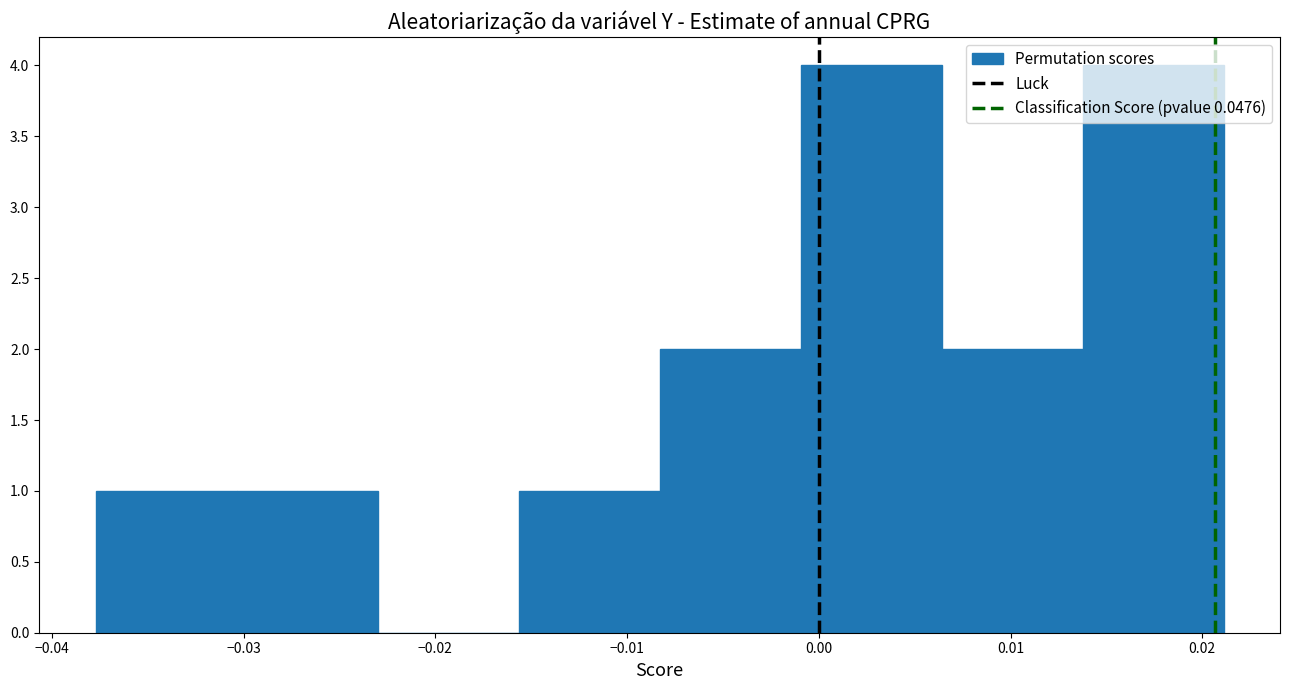

Reading left to right, list every bar in this chart as the range it spans on the x-axis followed by its height. Neither the bar edges nor the heights are printed on the chart, so give them approximately, as read against the axes.

-0.038 to -0.030: 1
-0.030 to -0.023: 1
-0.023 to -0.016: 0
-0.016 to -0.008: 1
-0.008 to -0.001: 2
-0.001 to 0.006: 4
0.006 to 0.014: 2
0.014 to 0.021: 4